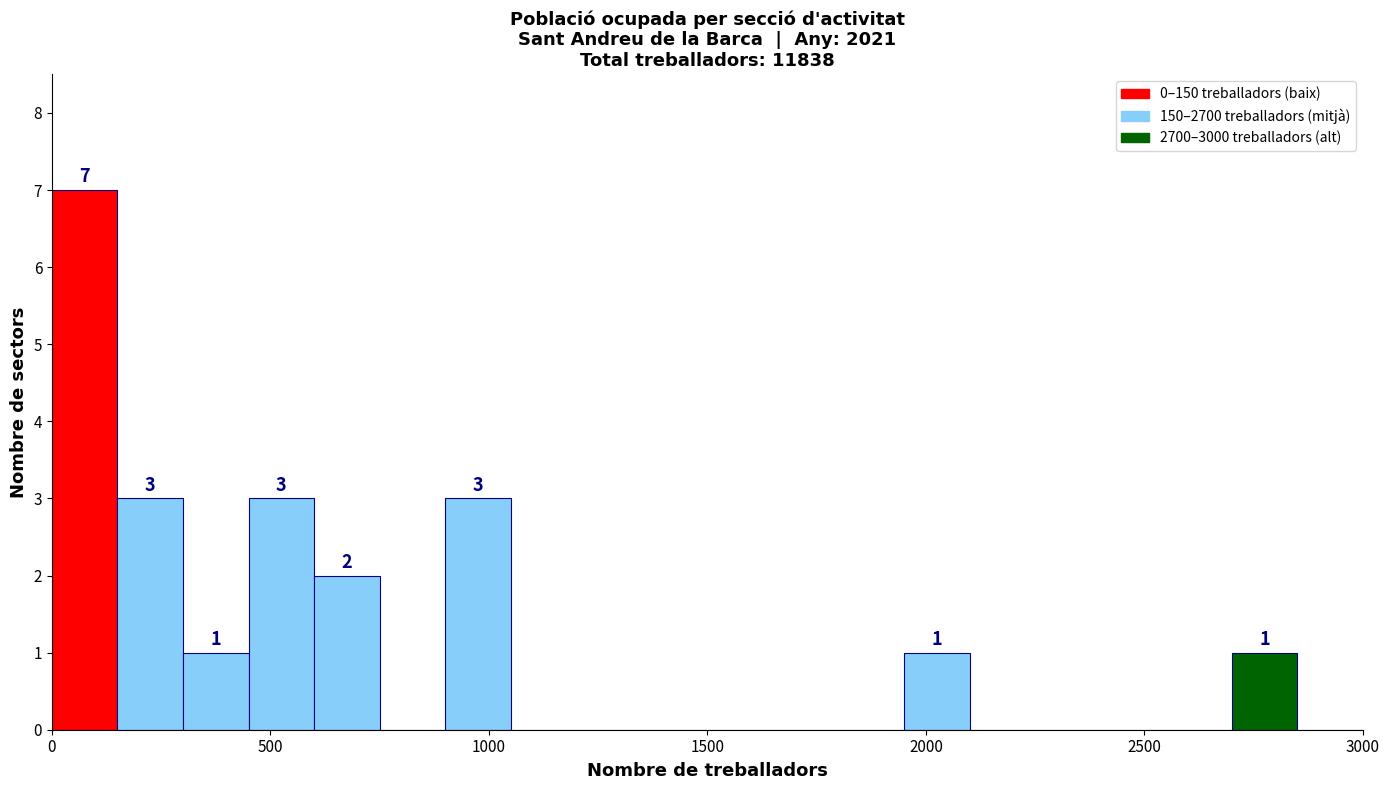

Around what value on the x-axis is the tallest bar? Give the approximate position of its centre, as read against the axis.

100